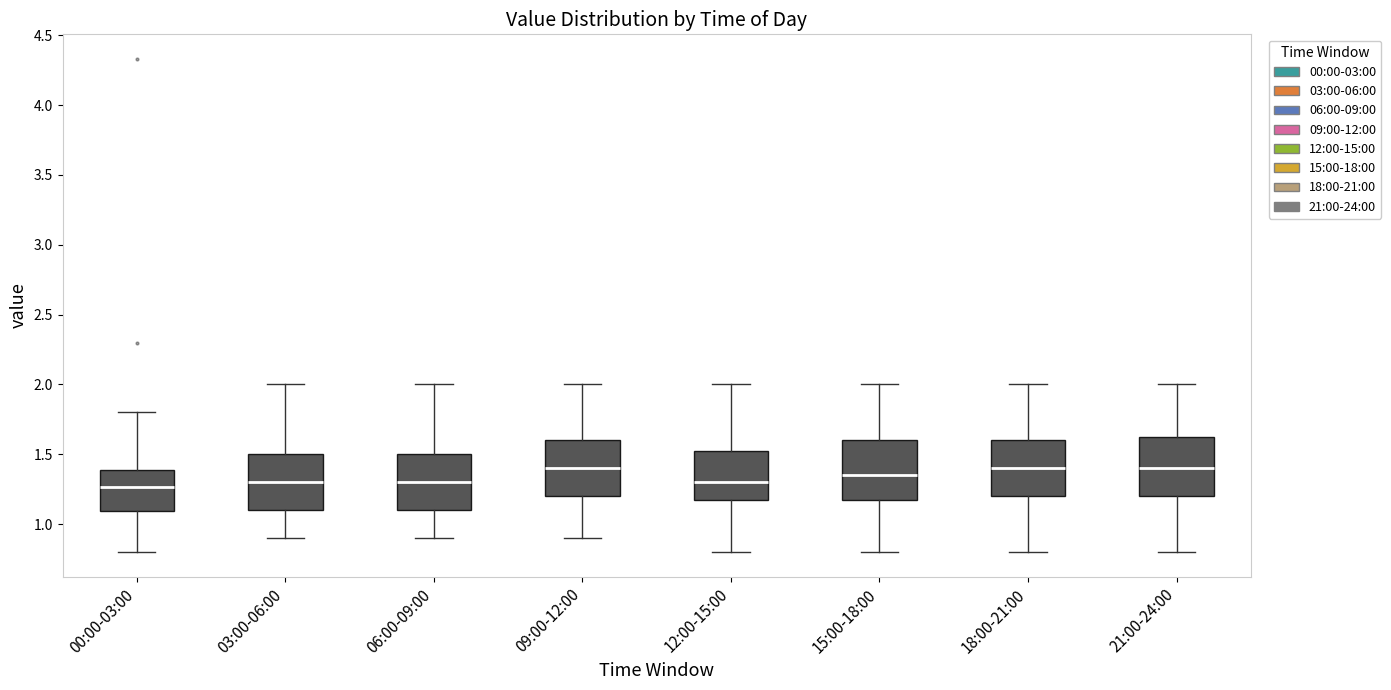

Where is the lower edge of the box for 15:00-18:00 on the y-axis? The values are not printed on the chart, so give them approximately, as read against the axis.

1.20